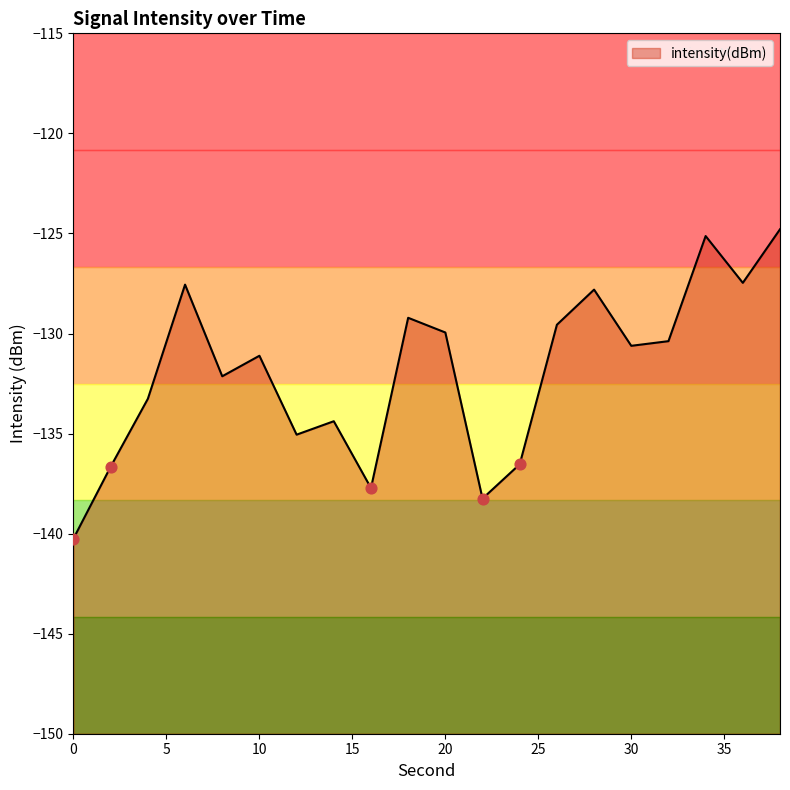

What is the change in value from 22 to 32?

+7.9